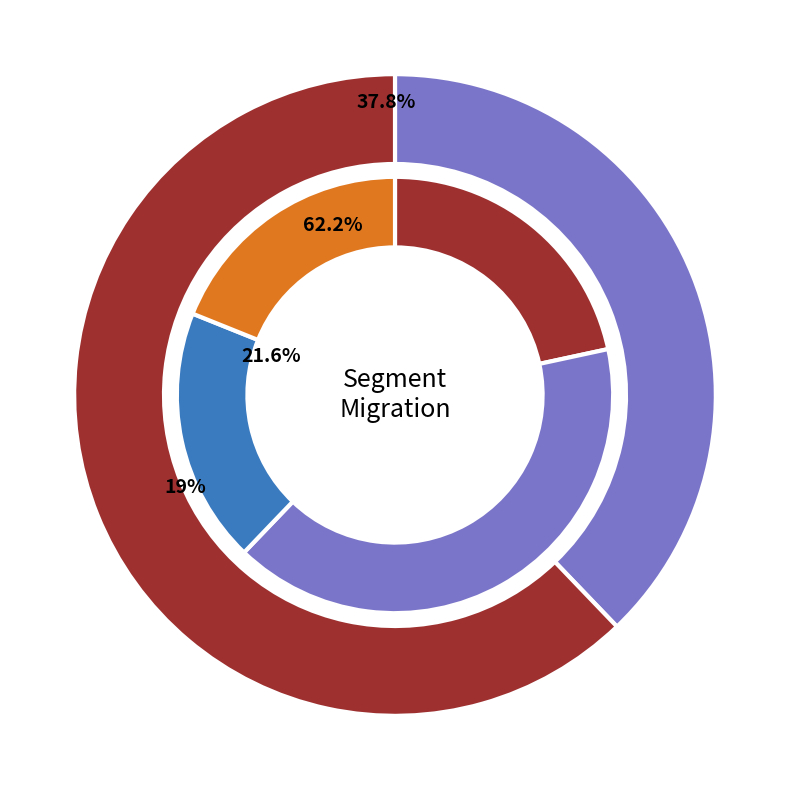

To the nearest percent, what is the difference between the SET3 and SET1 slice percentages?

13%